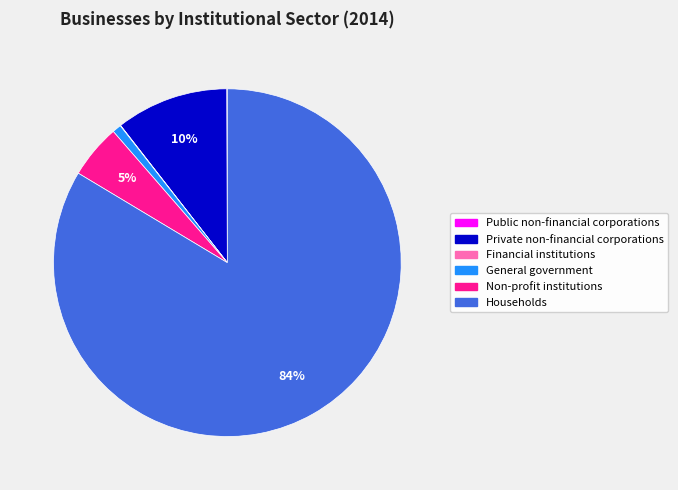

The Private non-financial corporations slice represents 23% of the pie. True or false?

False